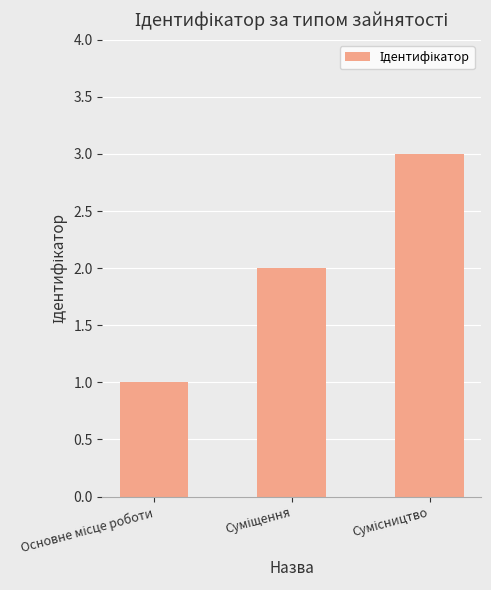

What is the difference between the maximum and minimum values?

2